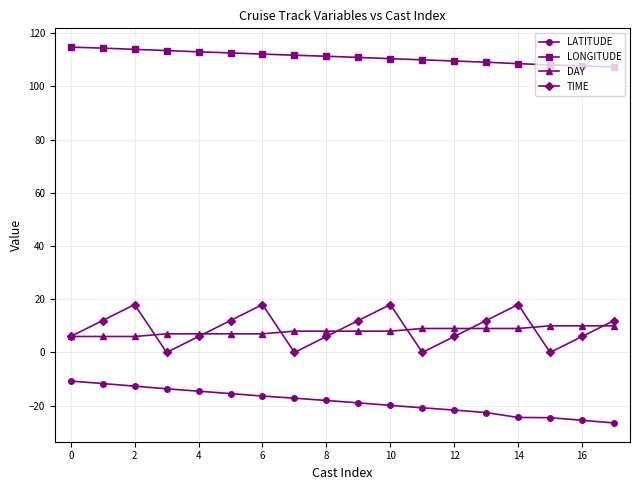

Rank the series by their maximum value, from highest to lowest.

LONGITUDE, TIME, DAY, LATITUDE